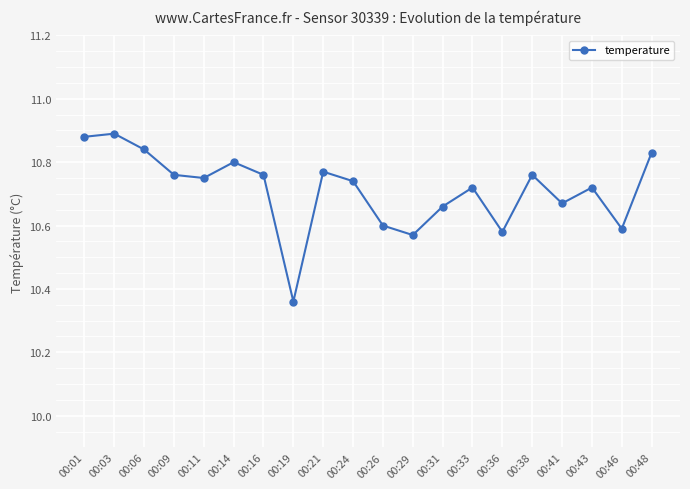

Where is the data nearest to the value 10?

00:19